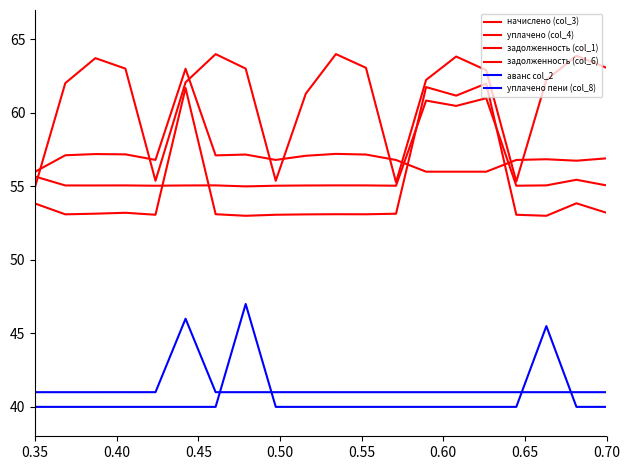

Is this an area chart (filled region under the line)?

No